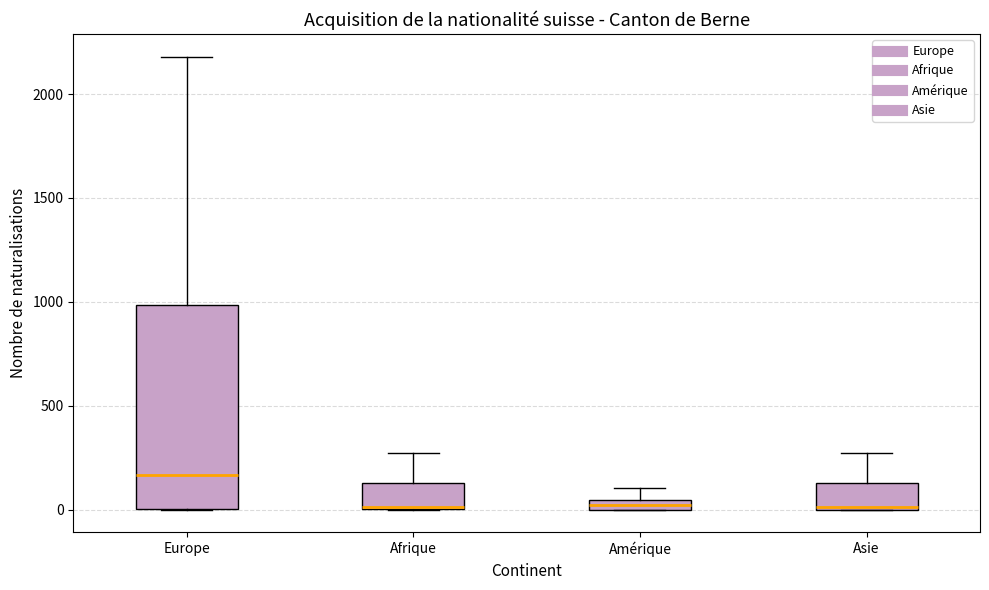

Where does the upper whisker of the box for Amérique end on the y-axis? The values are not printed on the chart, so give them approximately, as read against the axis.

100